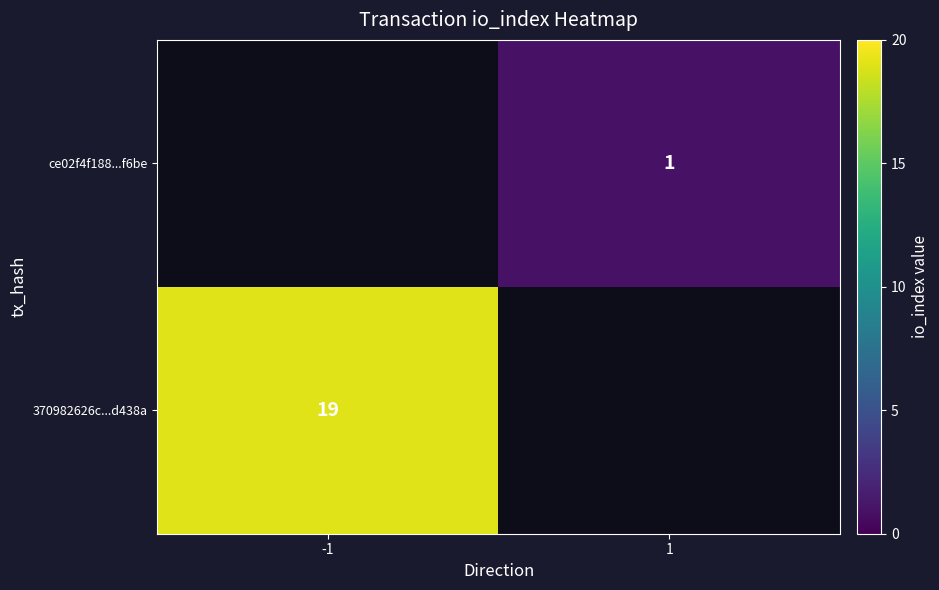

Is it true that ce02f4f188...f6be equals 1 at 1?

True